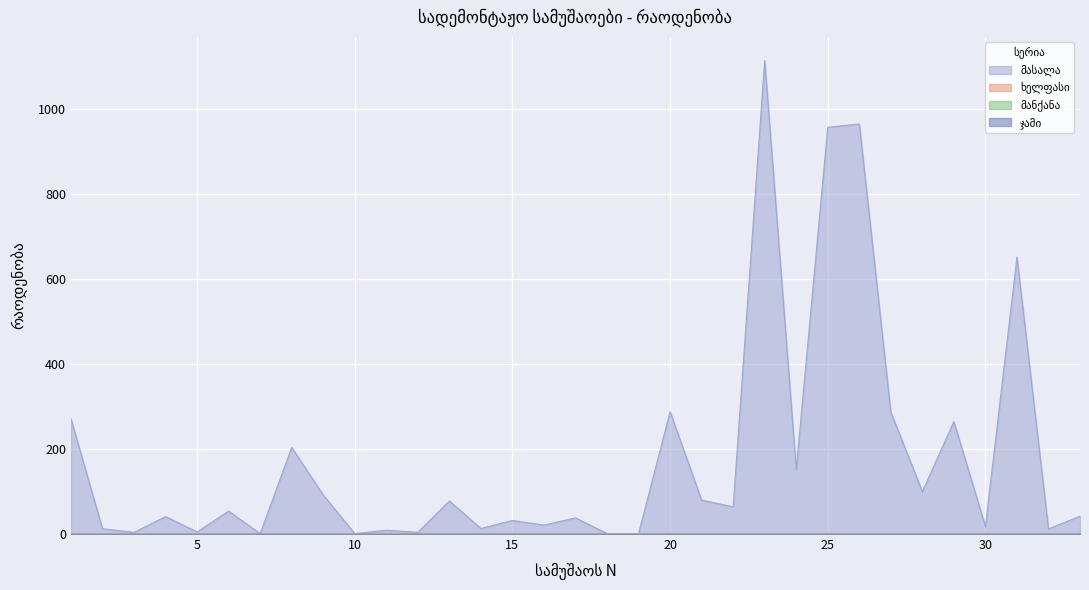

What is the difference between the highest and lowest values at 31?

652.0